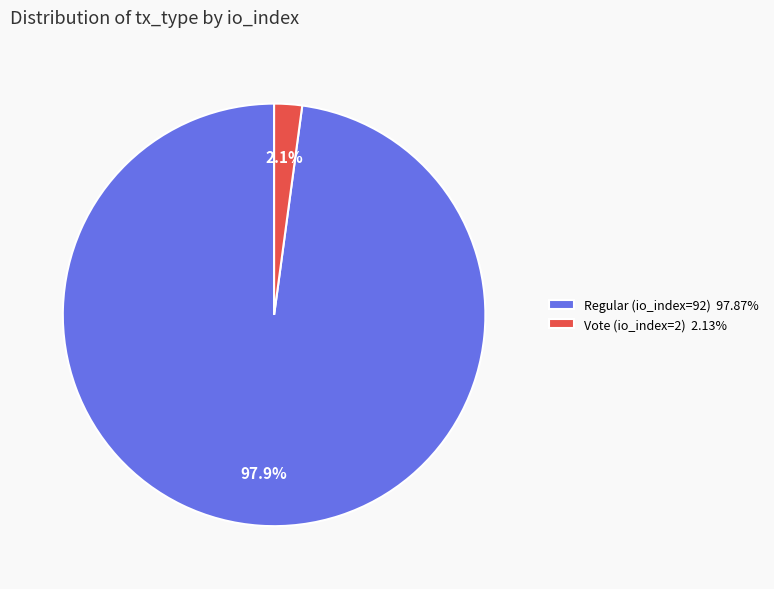

Does Regular (io_index=92) represent more than half of the total?

Yes